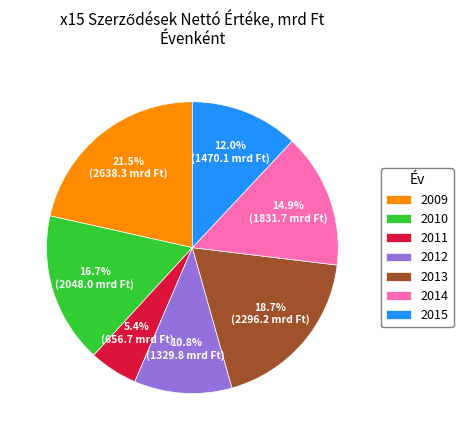

What percentage is NOT represented by 2011?

94.6%